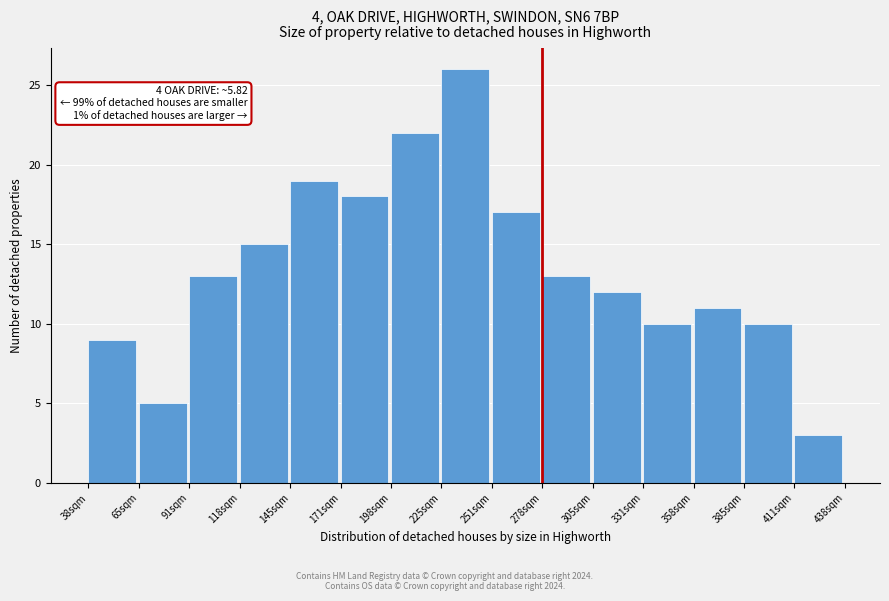

Reading left to right, extract all data points from this chart.

38sqm=9	65sqm=5	91sqm=13	118sqm=15	145sqm=19	171sqm=18	198sqm=22	225sqm=26	251sqm=17	278sqm=13	305sqm=12	331sqm=10	358sqm=11	385sqm=10	411sqm=3